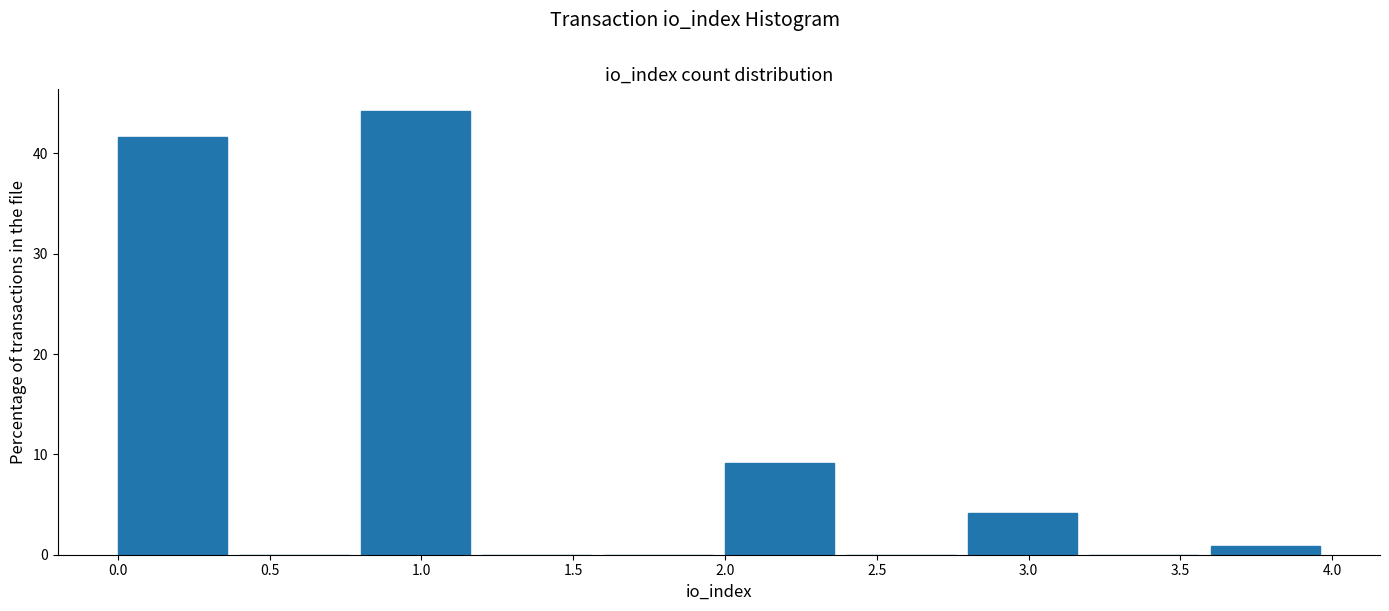

Reading left to right, list every bar in this chart as the range it spans on the x-axis followed by its height. The values are not printed on the chart, so give them approximately, as read against the axis.

0.0 to 0.4: 42
0.4 to 0.8: 0
0.8 to 1.2: 44
1.2 to 1.6: 0
1.6 to 2.0: 0
2.0 to 2.4: 9
2.4 to 2.8: 0
2.8 to 3.2: 4
3.2 to 3.6: 0
3.6 to 4.0: under 1